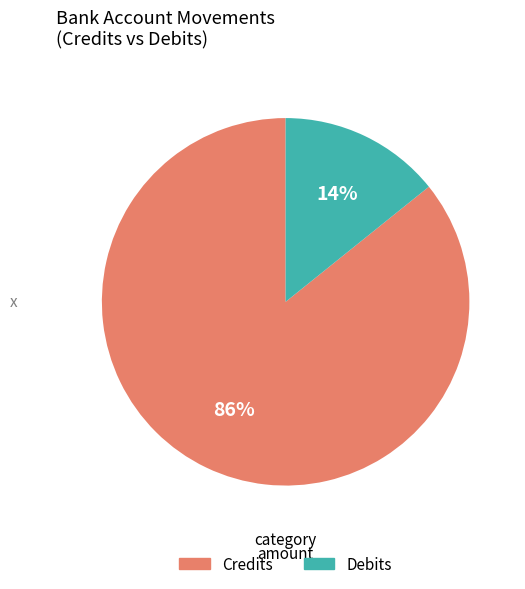

Is there a majority slice in this chart?

Yes